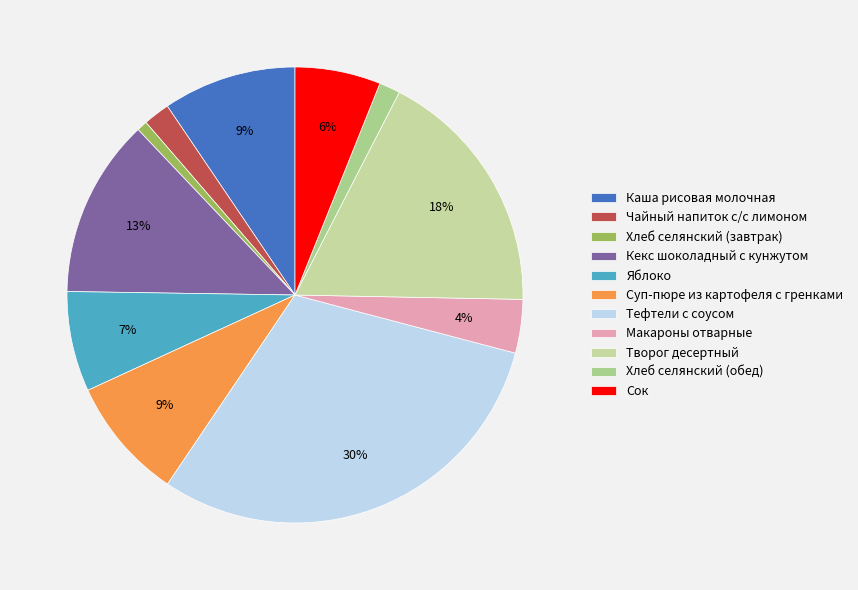

Does any single category account for the majority?

No